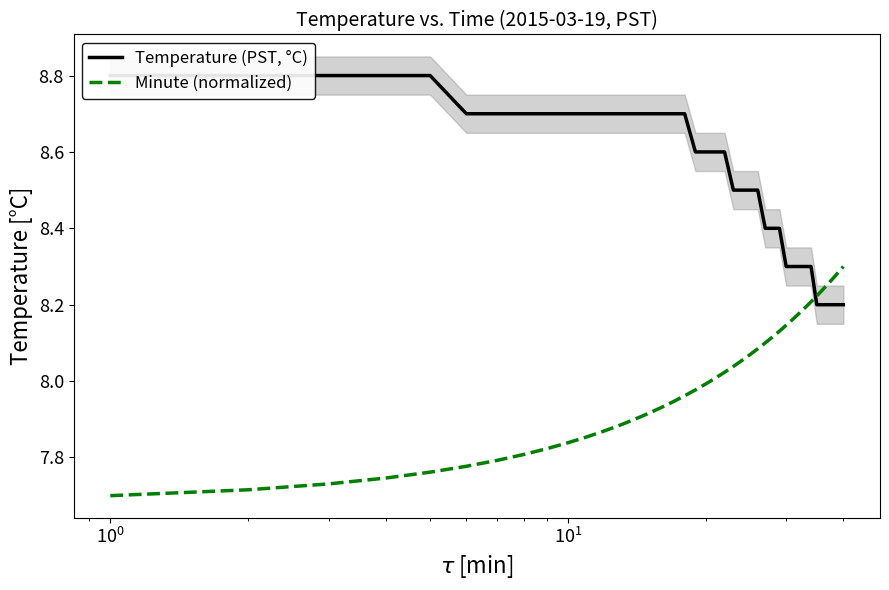

What is the sum of all Minute (normalized) values?

320.0